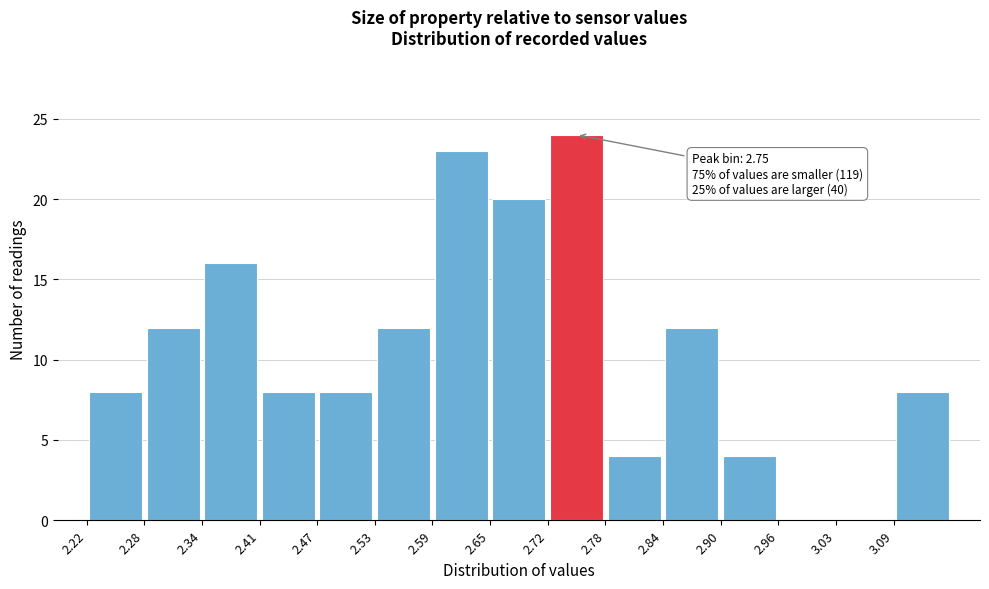

Over which range of the x-axis is the bar tallest?

2.716 to 2.778